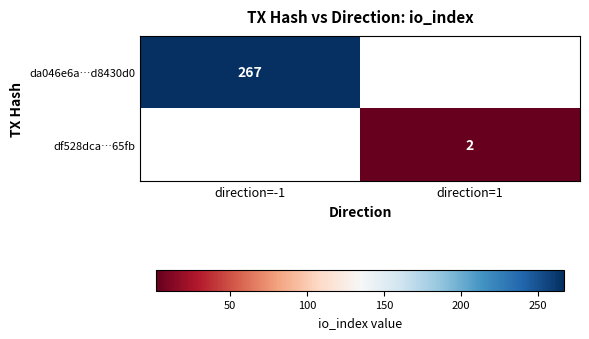

At how many categories does at least one series exceed 218?

1